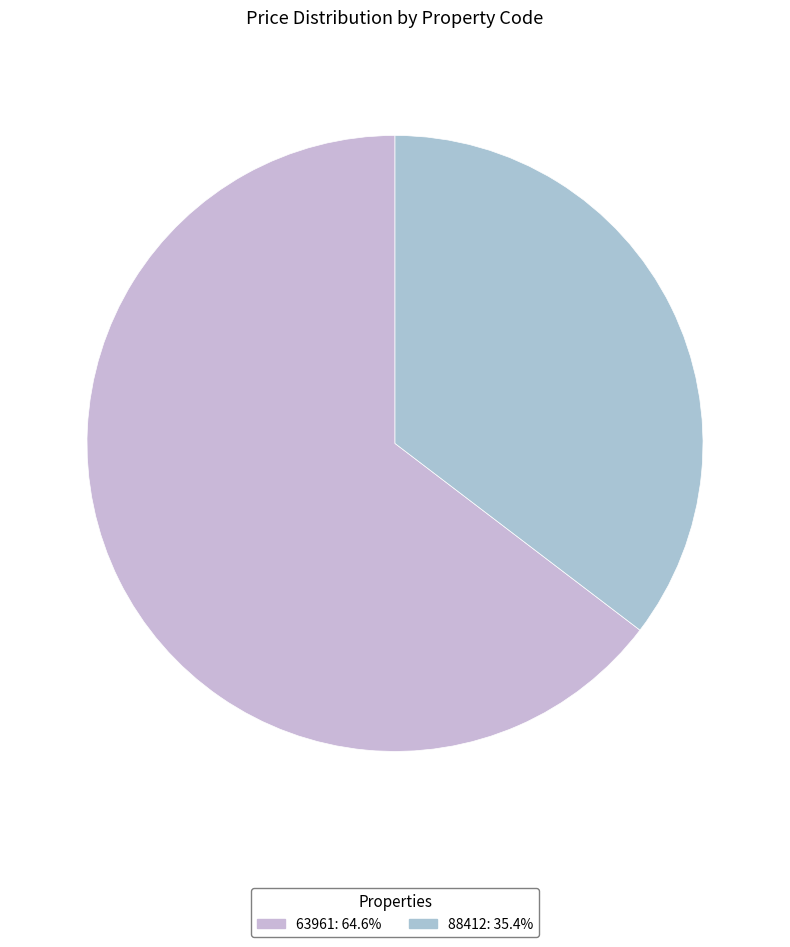

The 63961 slice represents 65% of the pie. True or false?

True